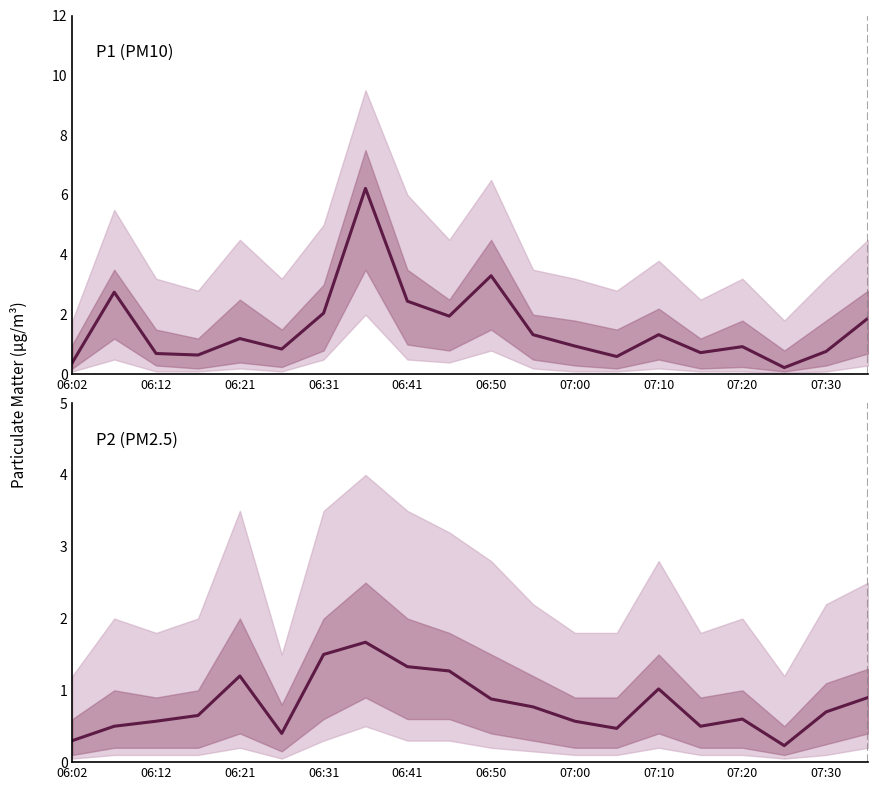

How many distinct data groups are displayed?

2